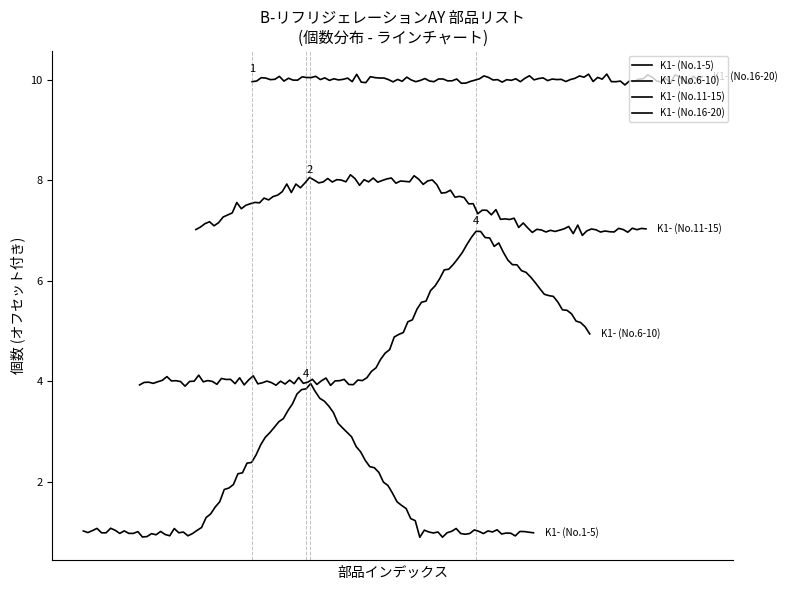

At how many categories does at least one series exceed 10?

9